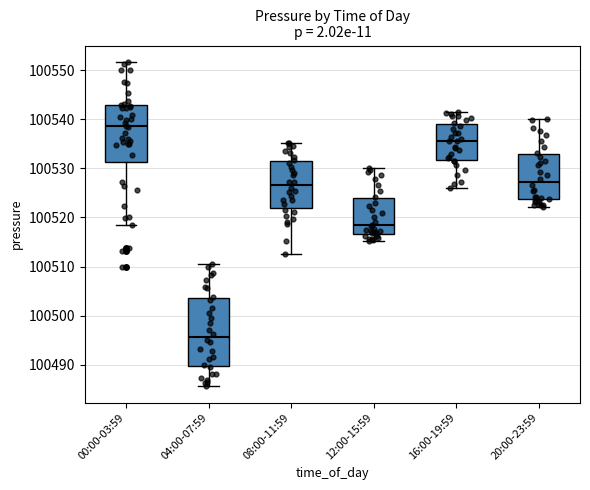

Where is the lower edge of the box for 08:00-11:59 on the y-axis? The values are not printed on the chart, so give them approximately, as read against the axis.

100522